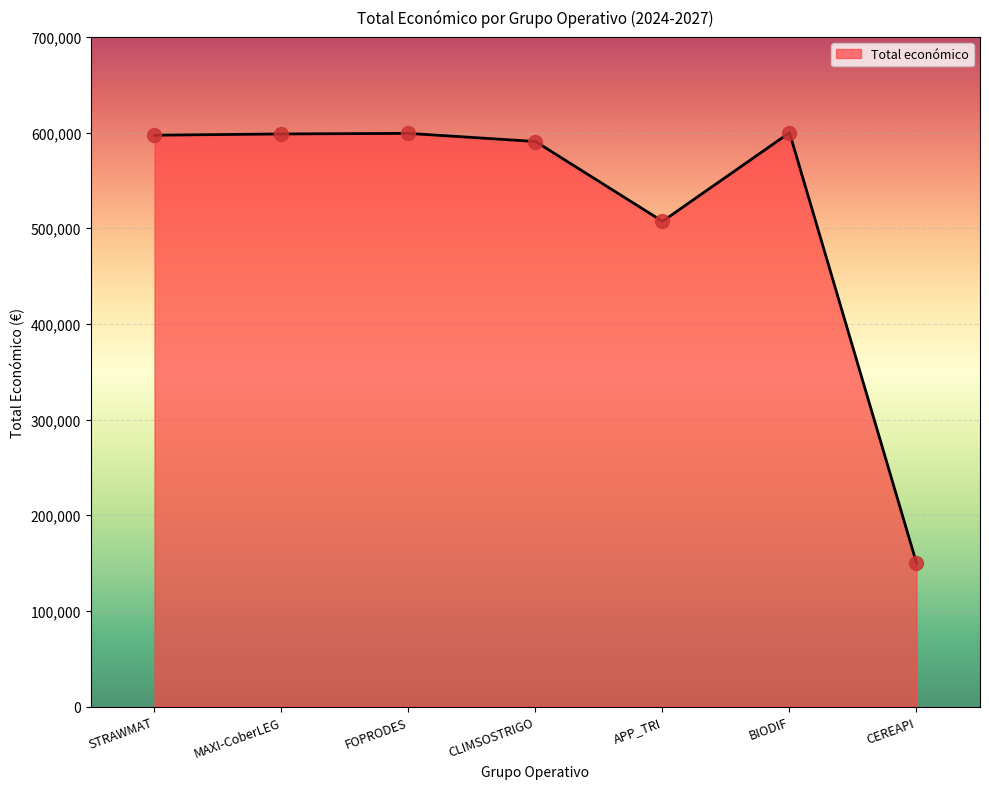

Which has a higher value, STRAWMAT or CLIMSOSTRIGO?

STRAWMAT